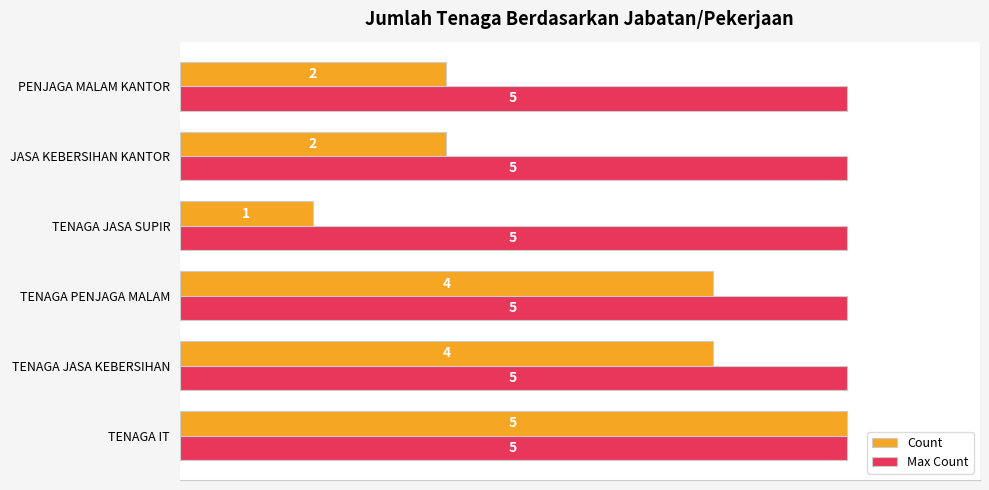

The value of Count at PENJAGA MALAM KANTOR is 2. True or false?

True